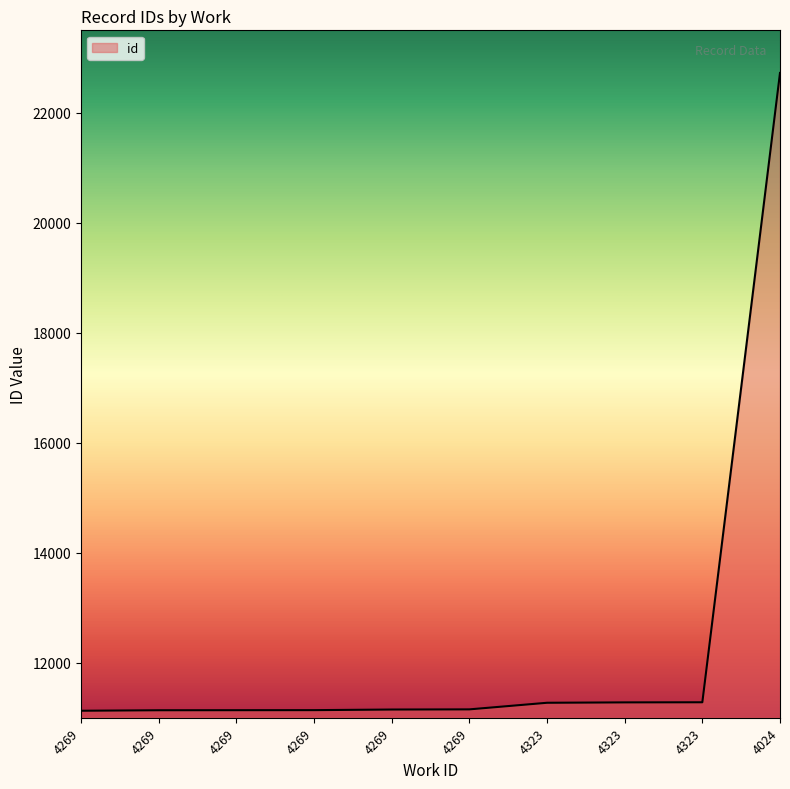

The chart shows a value of 11127 at 4269. True or false?

True